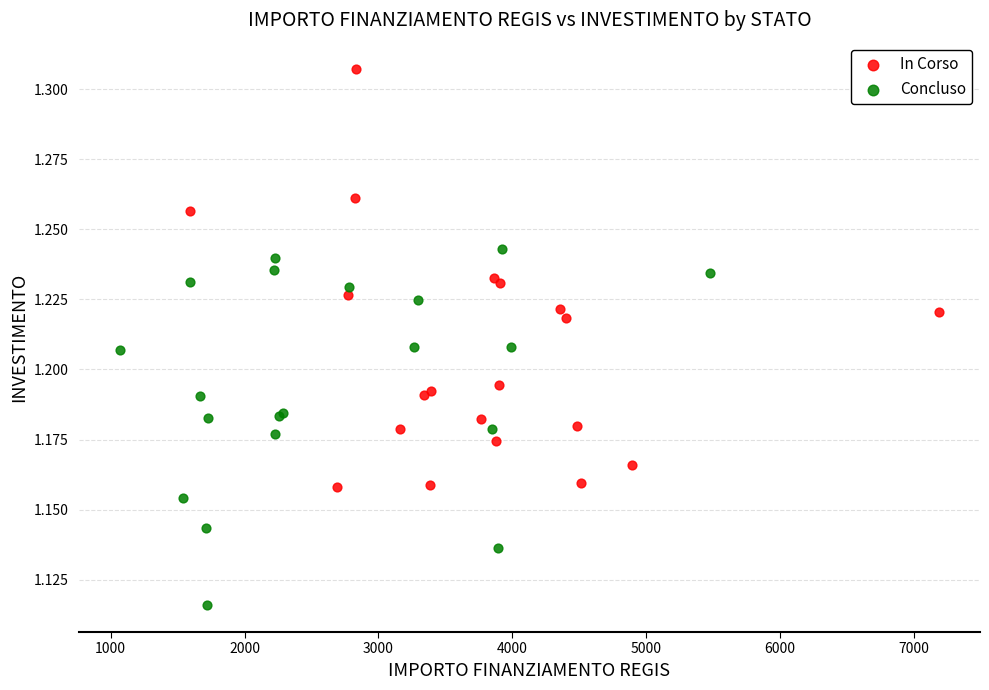

What are all the series names shown in the legend?

In Corso, Concluso